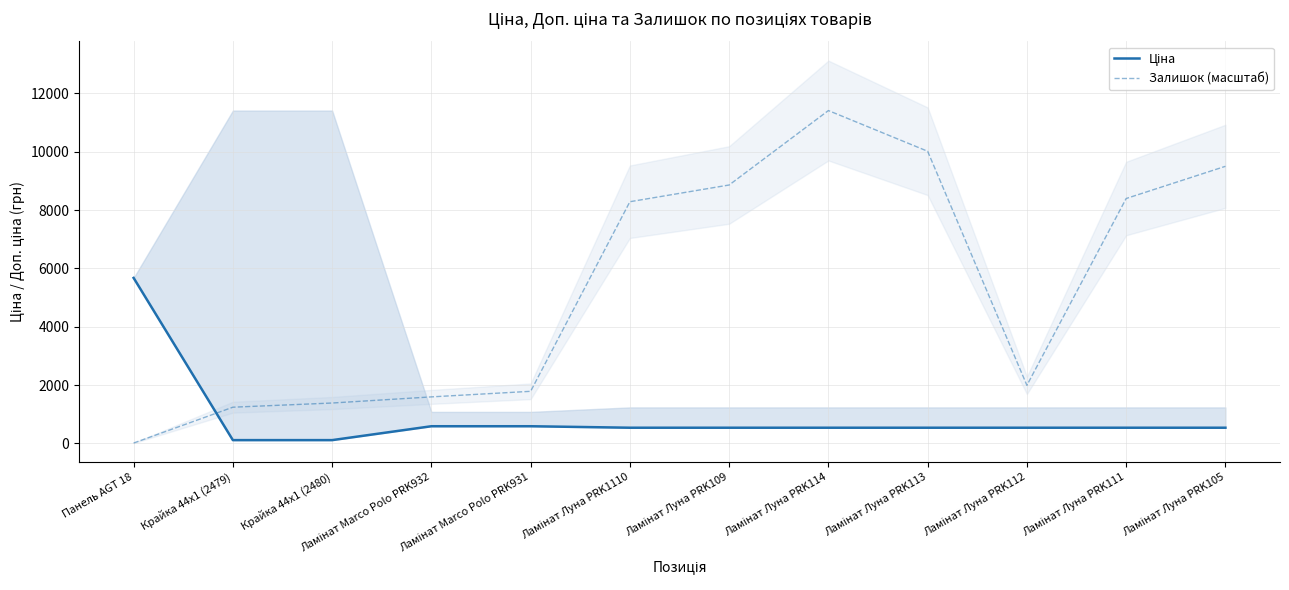

How many values in the Залишок (масштаб) series are below 8285?

6